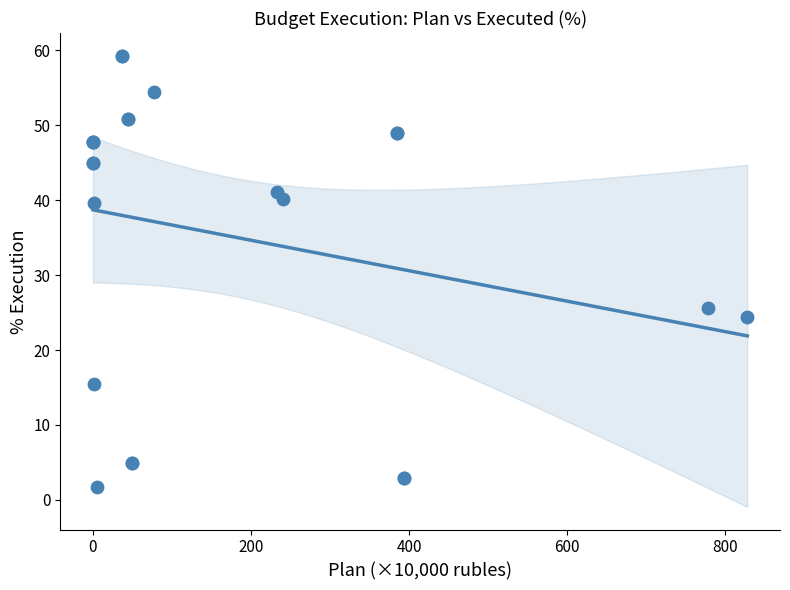

What Y value in the scatter plot is closest to 30?

25.7